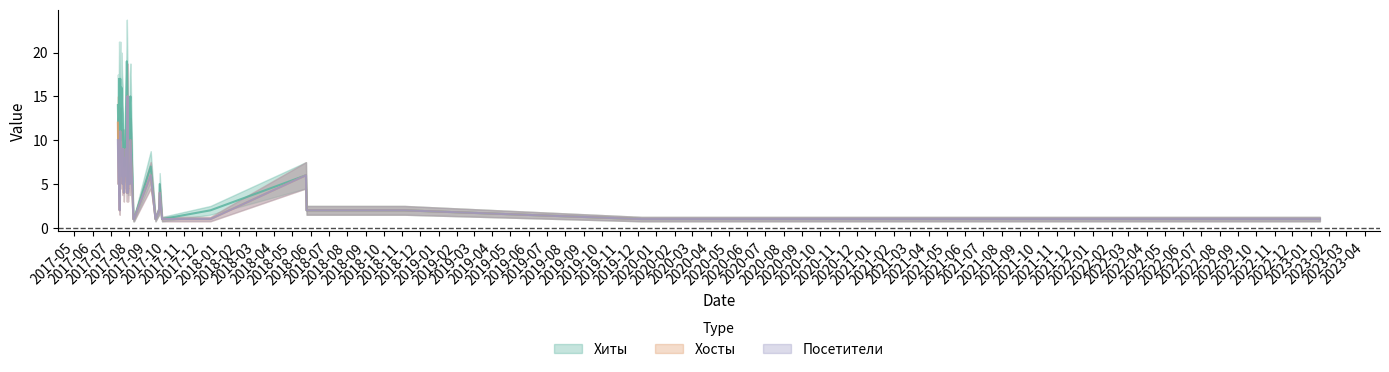

At how many categories does at least one series exceed 11?

13